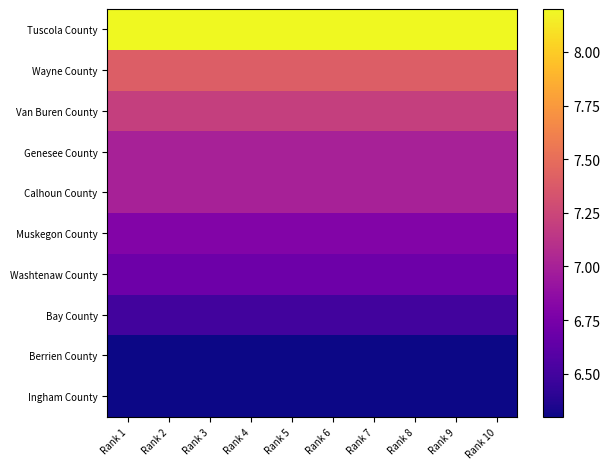

Between Rank 9 and Rank 7, which is larger?

Rank 9